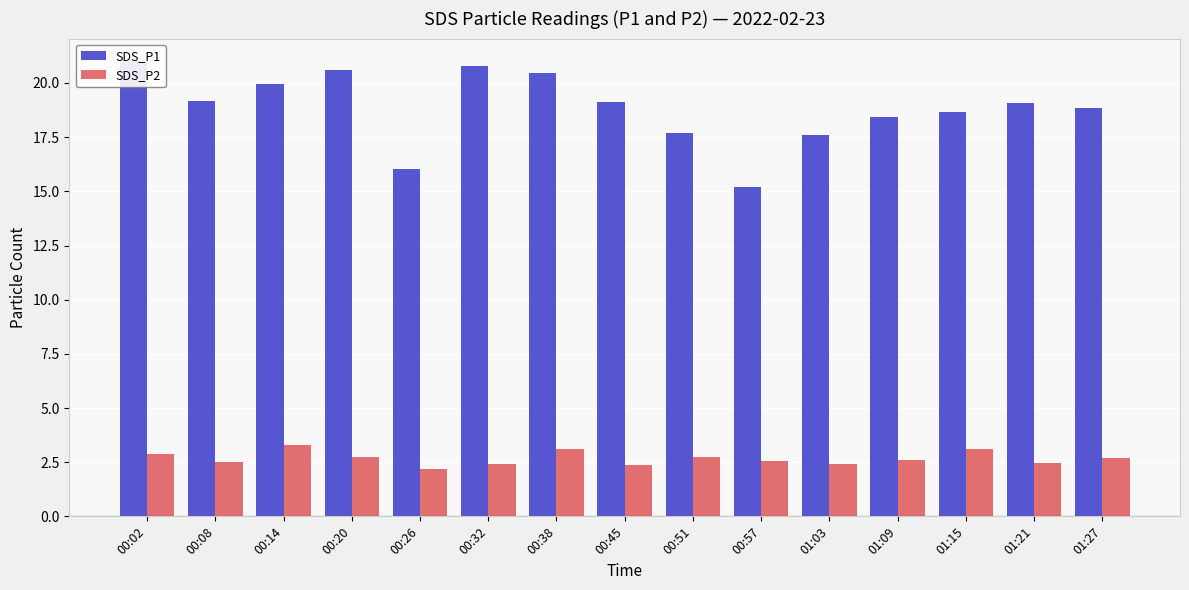

At which label does SDS_P2 reach its peak?

00:14